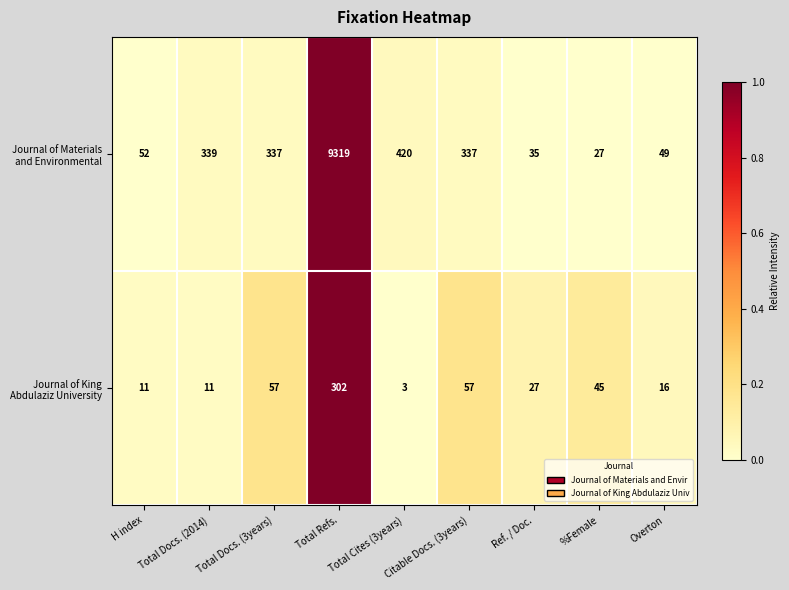

At how many categories does at least one series exceed 211?

5